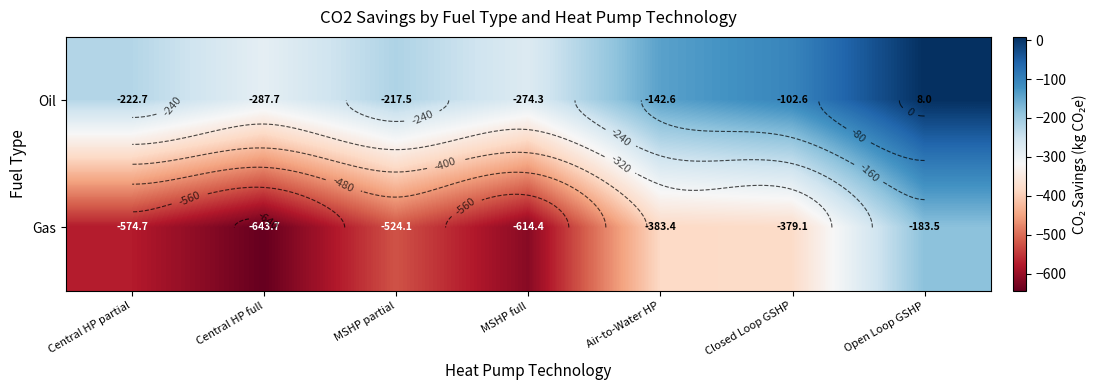

At Air-to-Water HP, list the series in order from largest to smallest.

Oil, Gas